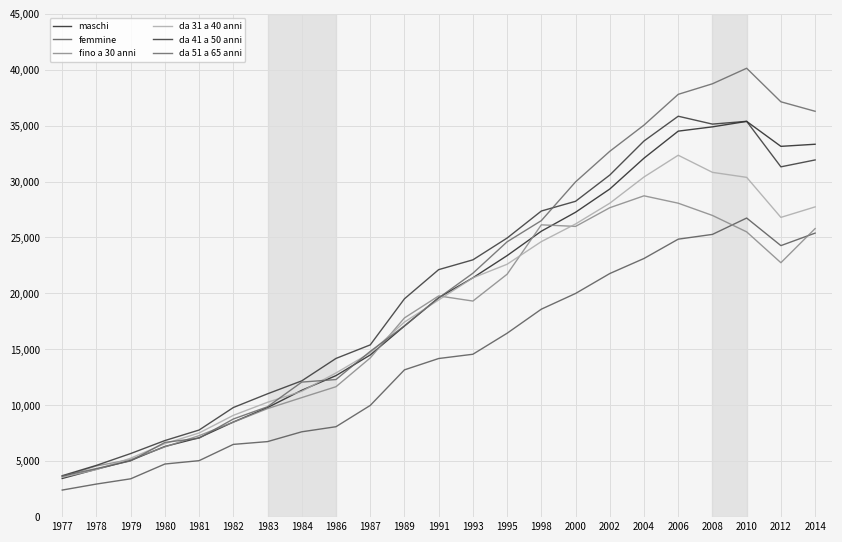

What is the value of the femmine point at the 3rd from the left?

3427